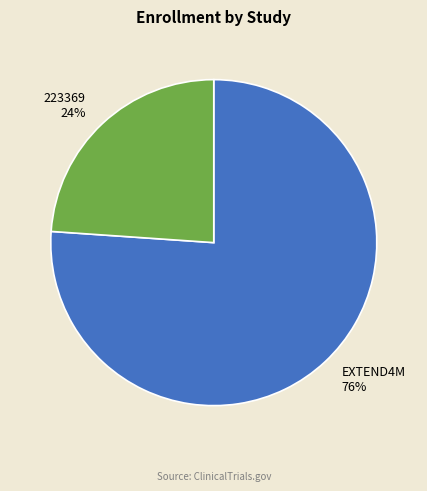

To the nearest percent, what percentage of the pie is EXTEND4M?

76%